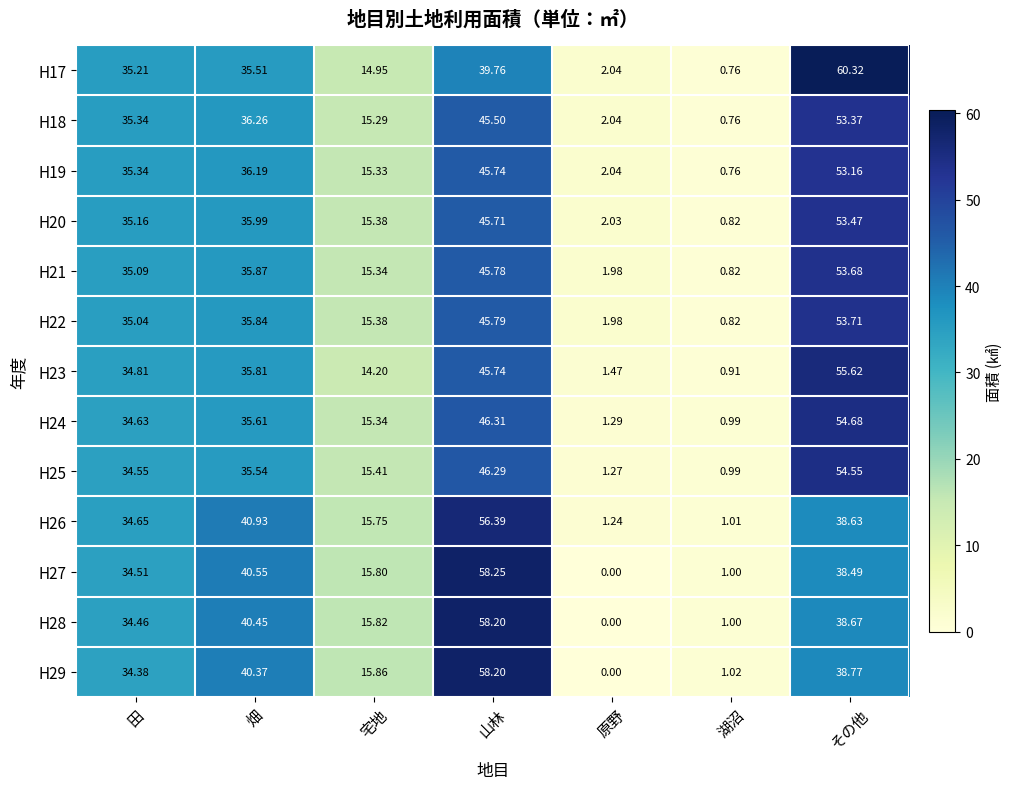

Which series has the largest range (max minus min)?

H17